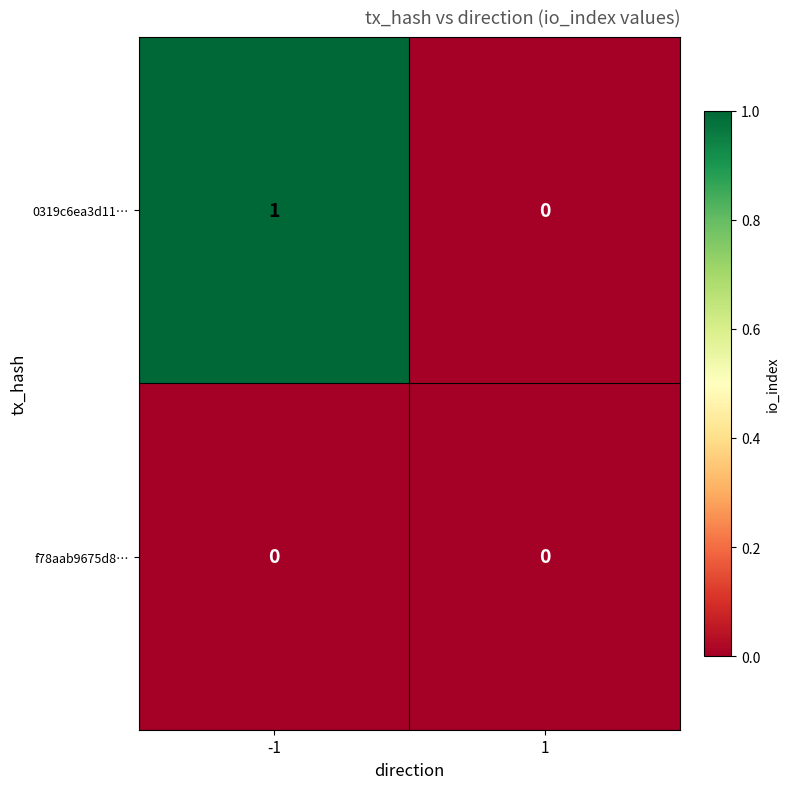

What is the total value across all series at -1?

1